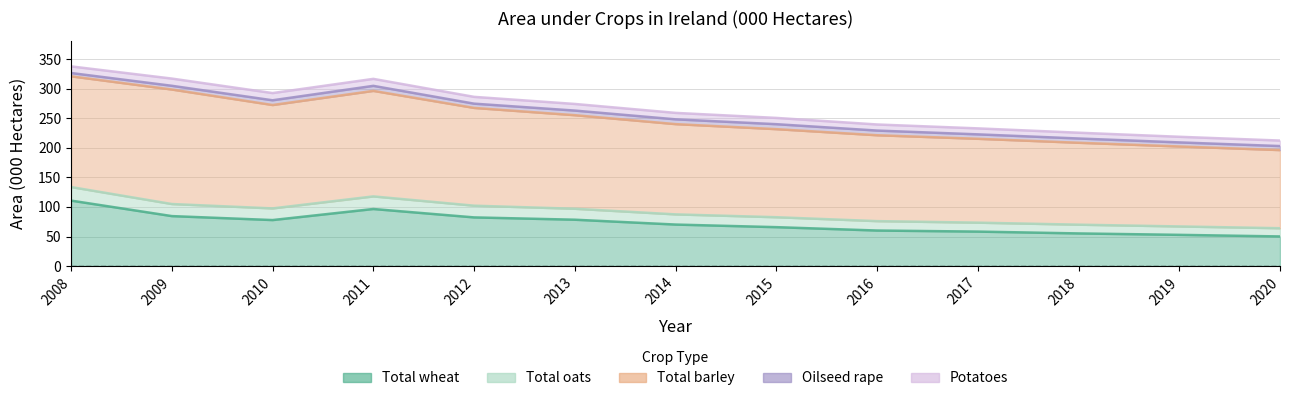

What is the spread (max minus min) of values at 2013?

150.4